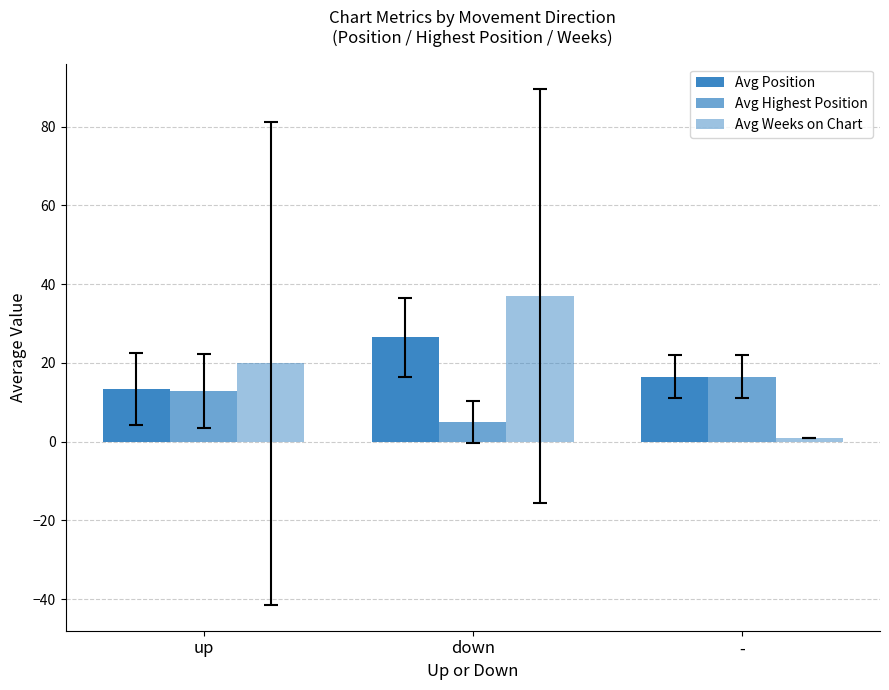

How many data points in Avg Weeks on Chart are less than 19?

1